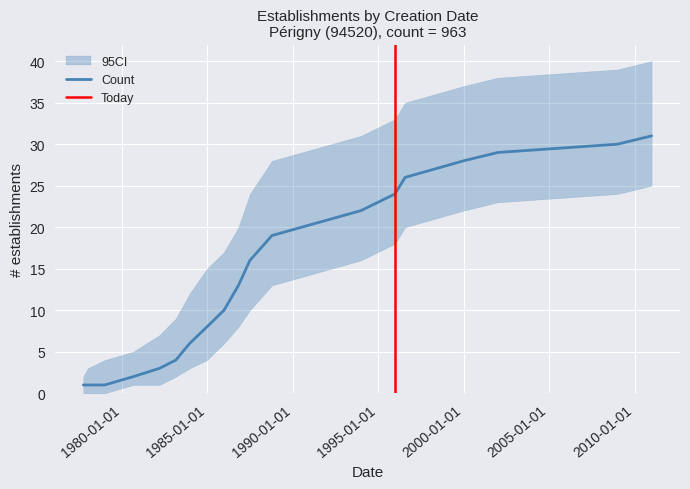

List the labels in order of Count value, largest first.

2011-01-01, 2009-01-02, 2002-01-01, 2000-01-03, 1996-07-31, 1995-12-25, 1993-12-30, 1988-10-15, 1987-07-01, 1986-10-30, 1985-12-25, 1984-12-25, 1983-12-21, 1983-03-01, 1982-03-15, 1980-09-01, 1977-10-01, 1978-01-01, 1979-01-01